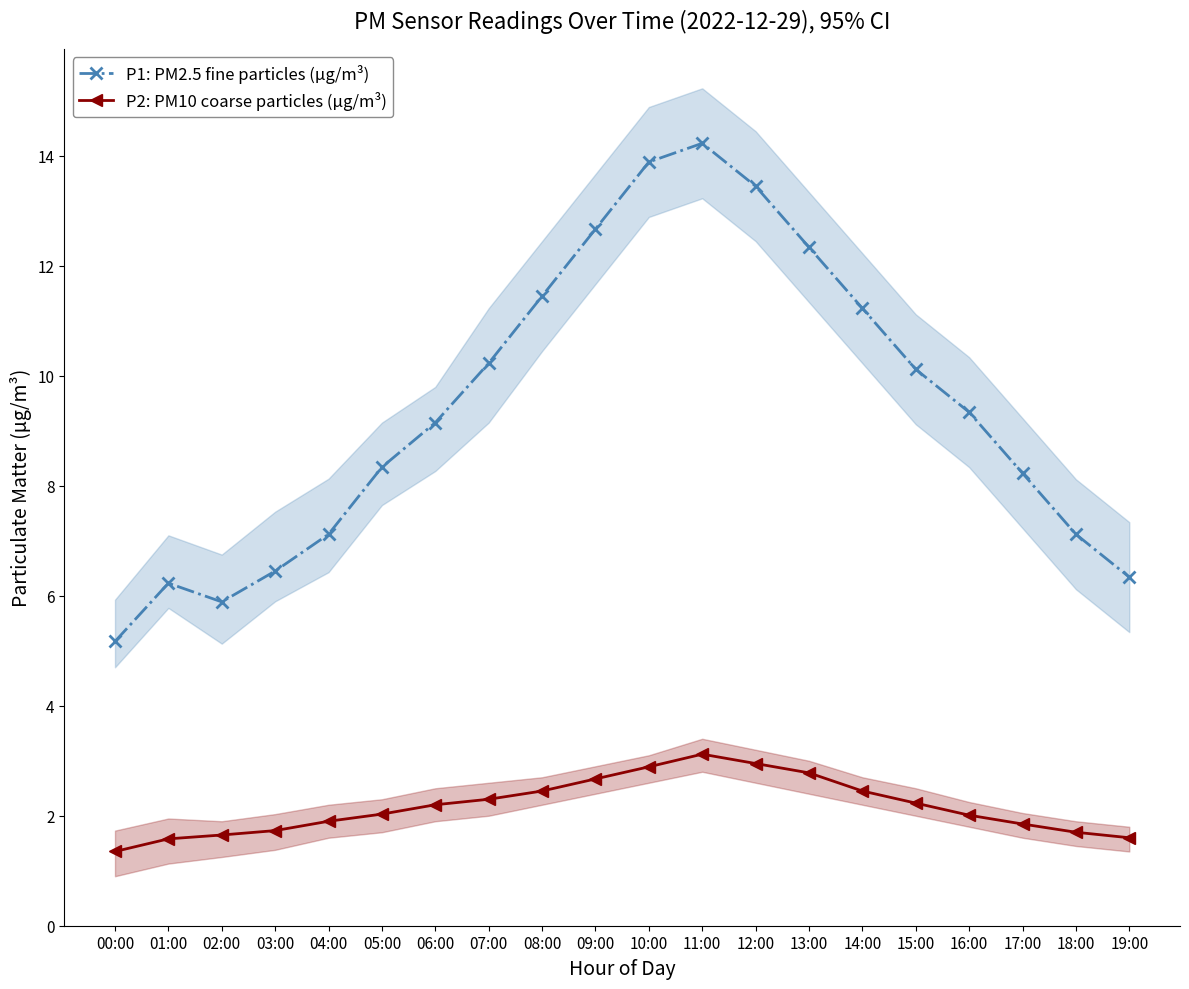

What is the average value of the P1: PM2.5 fine particles (μg/m³) series?

9.4